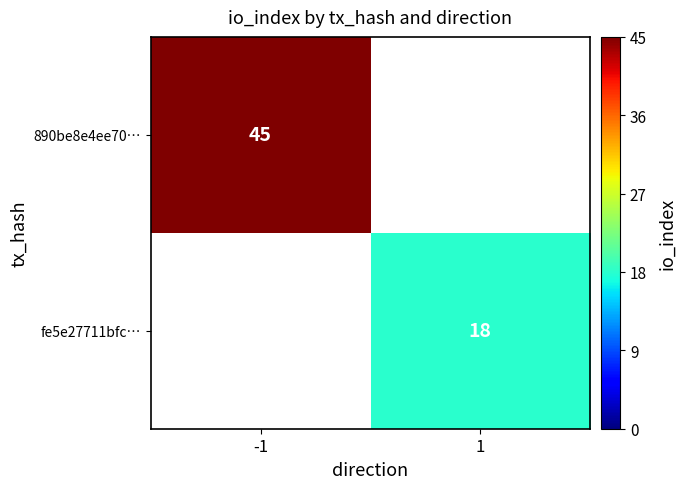

At how many categories does at least one series exceed 21?

1